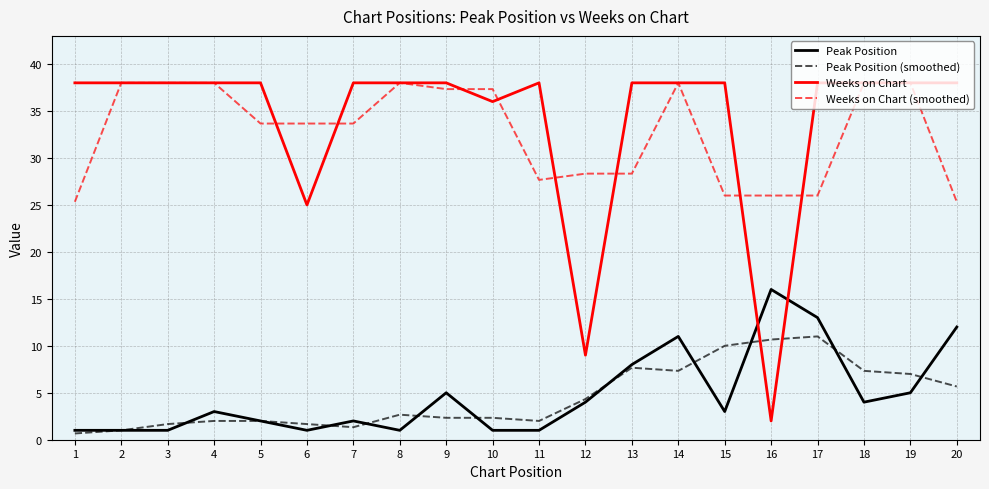

At which label does Weeks on Chart (smoothed) first exceed 33?

2